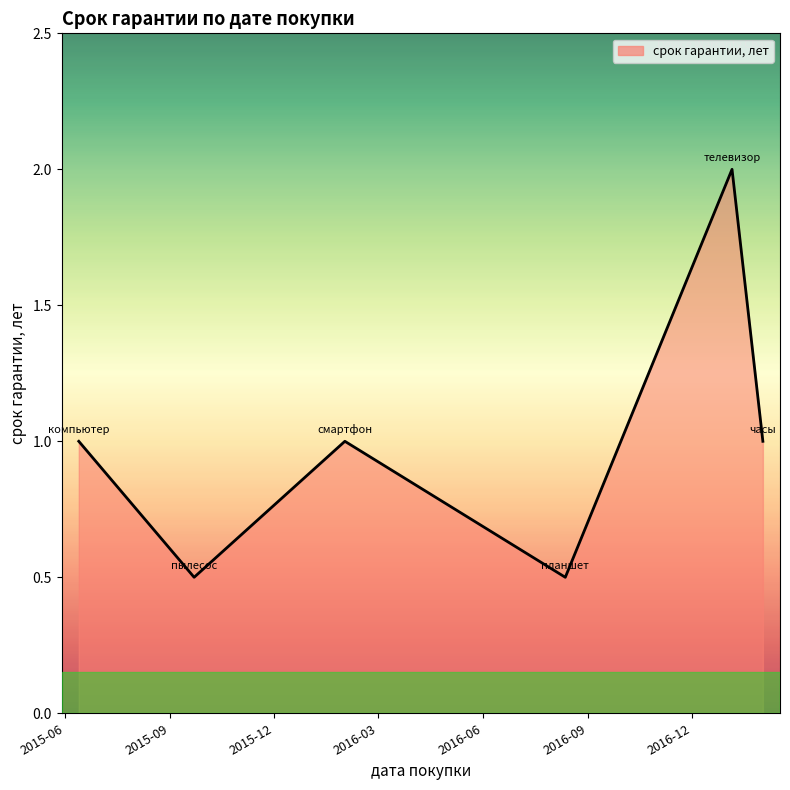

What is the greatest value displayed?

2.0